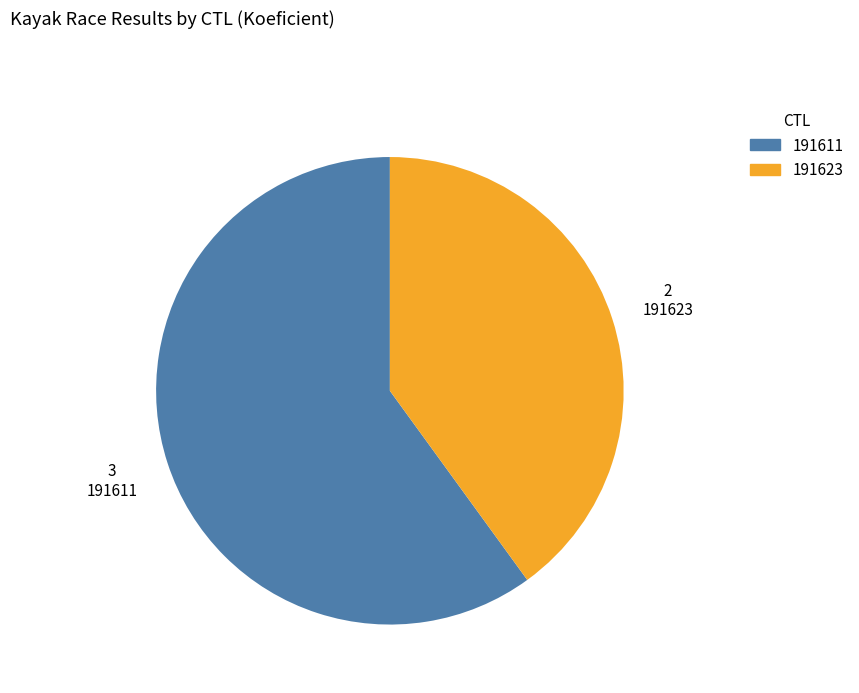

How many slices are in this pie chart?

2